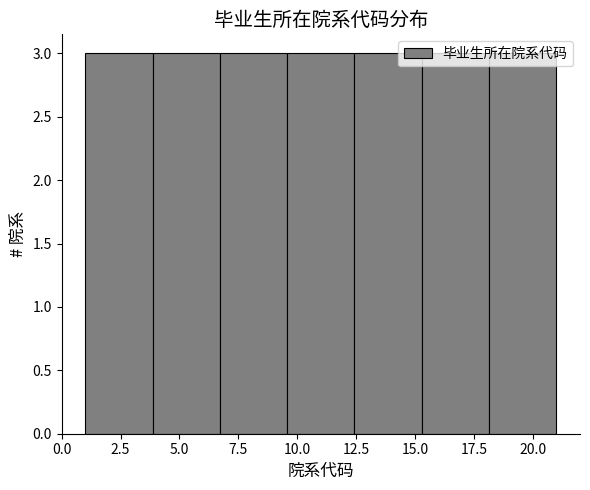

Reading left to right, list every bar in this chart as the range it spans on the x-axis followed by its height. Neither the bar edges nor the heights are printed on the chart, so give them approximately, as read against the axes.

1.0 to 4.0: 3
4.0 to 6.5: 3
6.5 to 9.5: 3
9.5 to 12.5: 3
12.5 to 15.5: 3
15.5 to 18.0: 3
18.0 to 21.0: 3